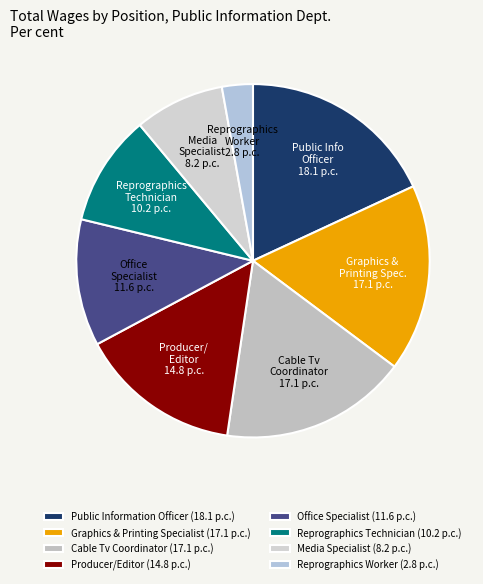

To the nearest percent, what is the difference between the largest and smallest slice percentages?

15%